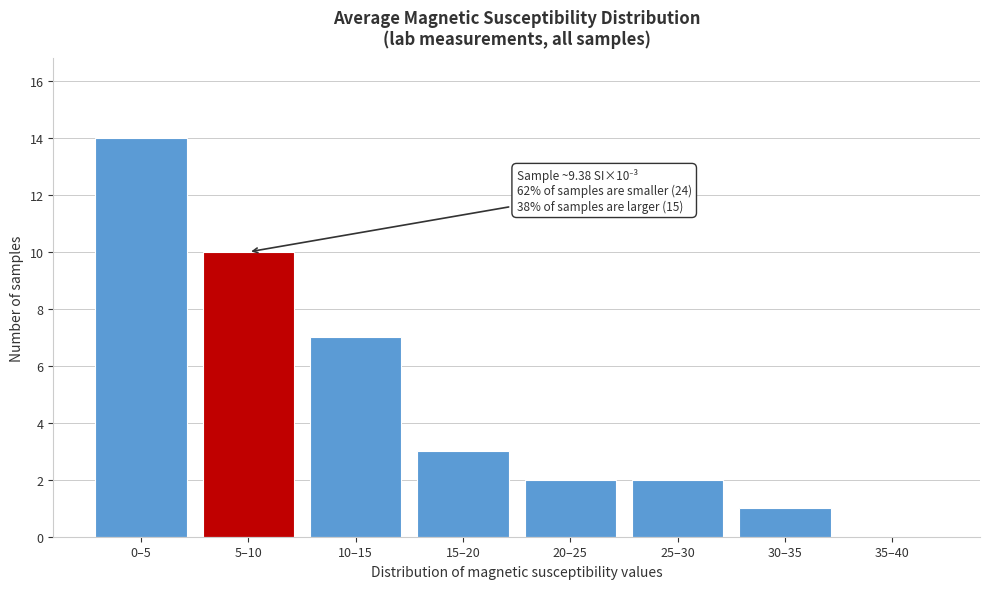

Reading left to right, list all the values displayed in this chart.

0–5=14	5–10=10	10–15=7	15–20=3	20–25=2	25–30=2	30–35=1	35–40=0